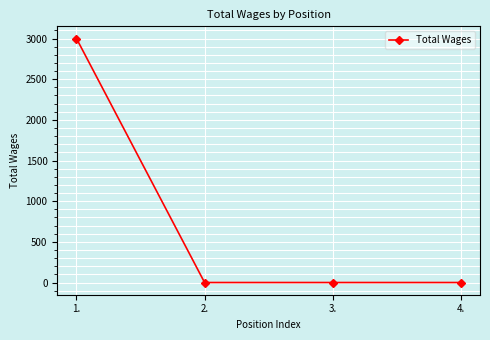

What is the sum of all values?

3000